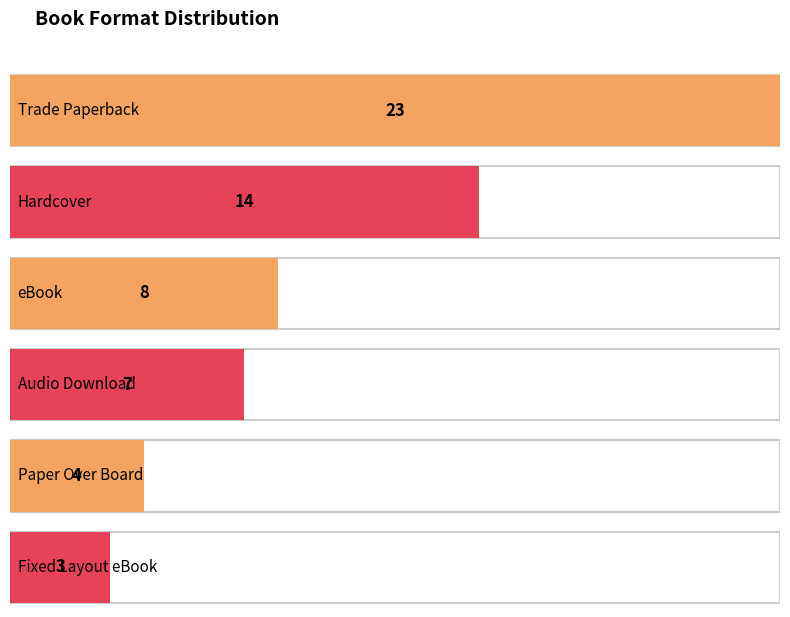

Is it true that the value at Paper Over Board is 7?

False